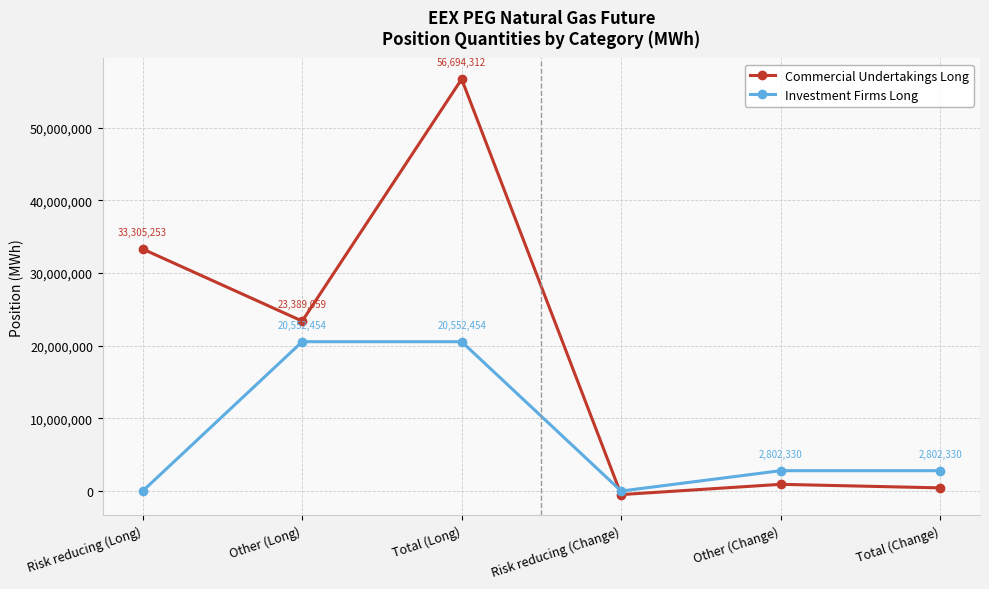

What is the minimum value for Commercial Undertakings Long?

-488082